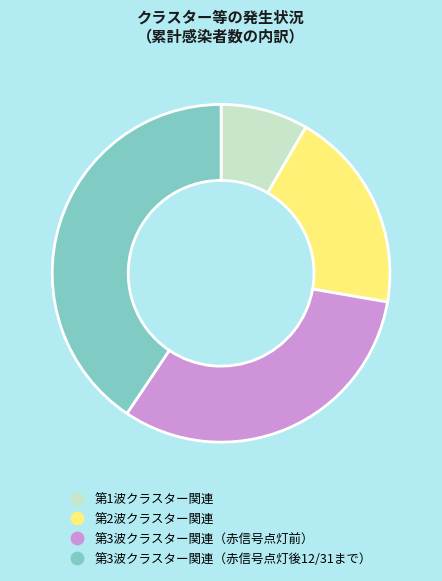

Which slice is the largest?

第3波クラスター関連（赤信号点灯後12/31まで）